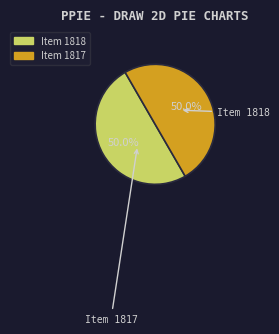

What percentage is NOT represented by Item 1817?

50.0%